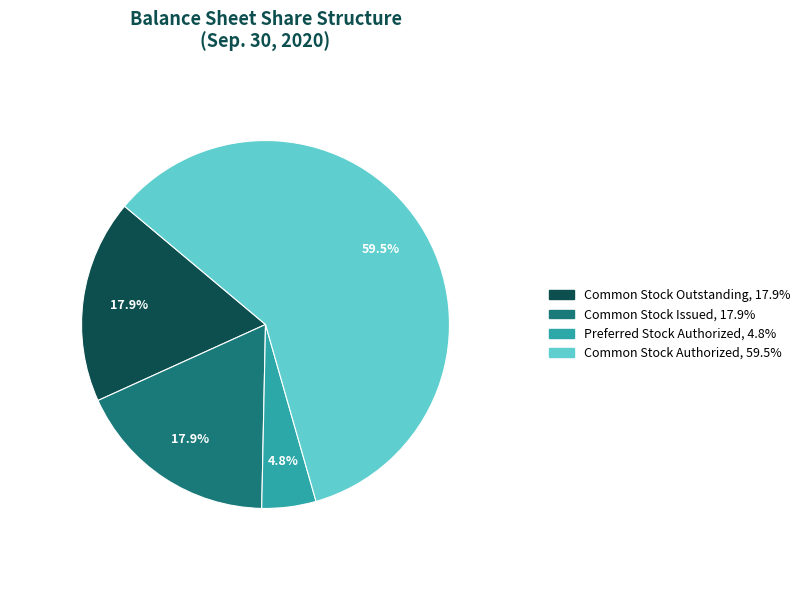

Which slice represents more than half of the pie?

Common Stock Authorized, 59.5%